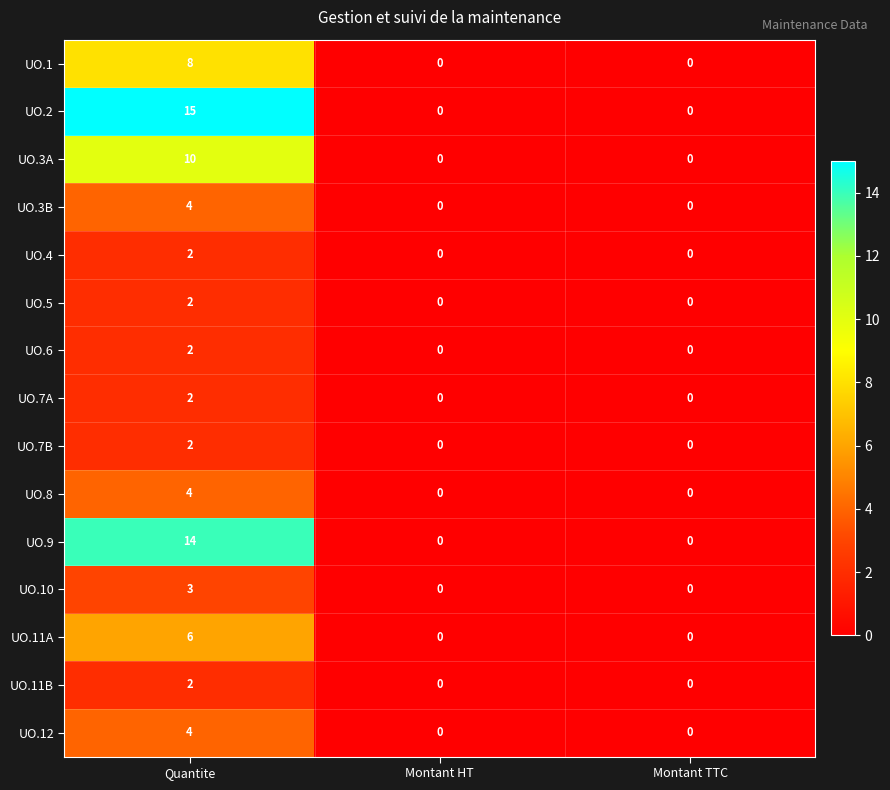

Which series has the largest range (max minus min)?

UO.2